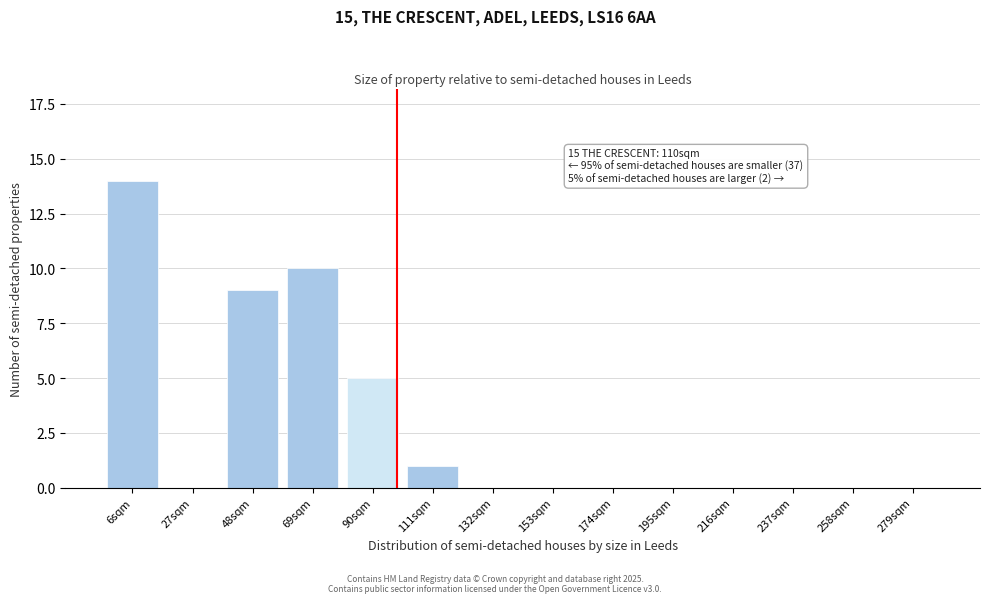

Reading left to right, extract all data points from this chart.

6sqm=14	27sqm=0	48sqm=9	69sqm=10	90sqm=5	111sqm=1	132sqm=0	153sqm=0	174sqm=0	195sqm=0	216sqm=0	237sqm=0	258sqm=0	279sqm=0